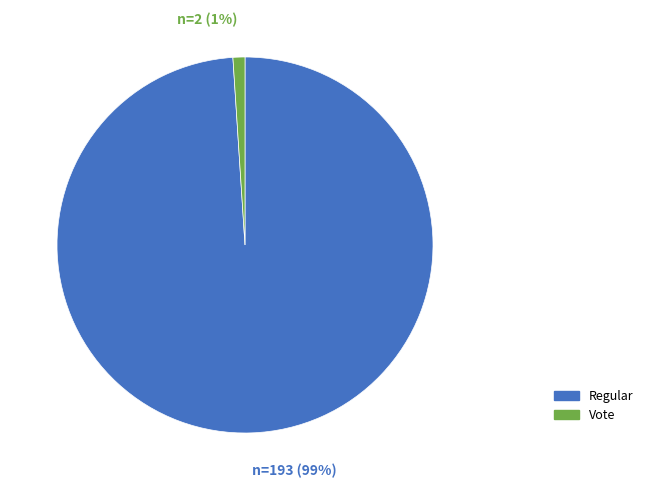

What is the smallest slice in the pie chart?

Vote